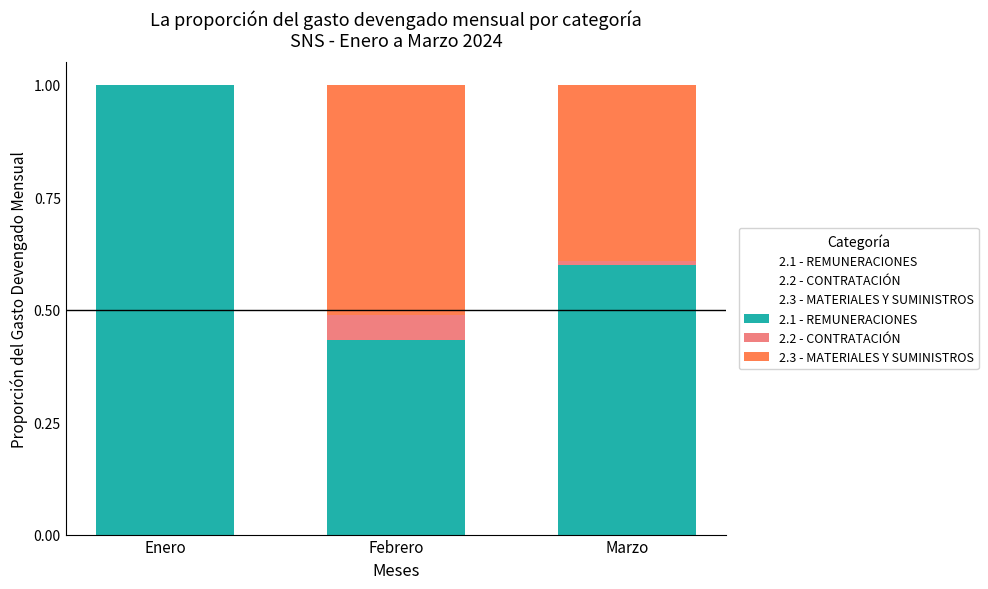

Which category has the highest value in the 2.1 - REMUNERACIONES series?

Enero